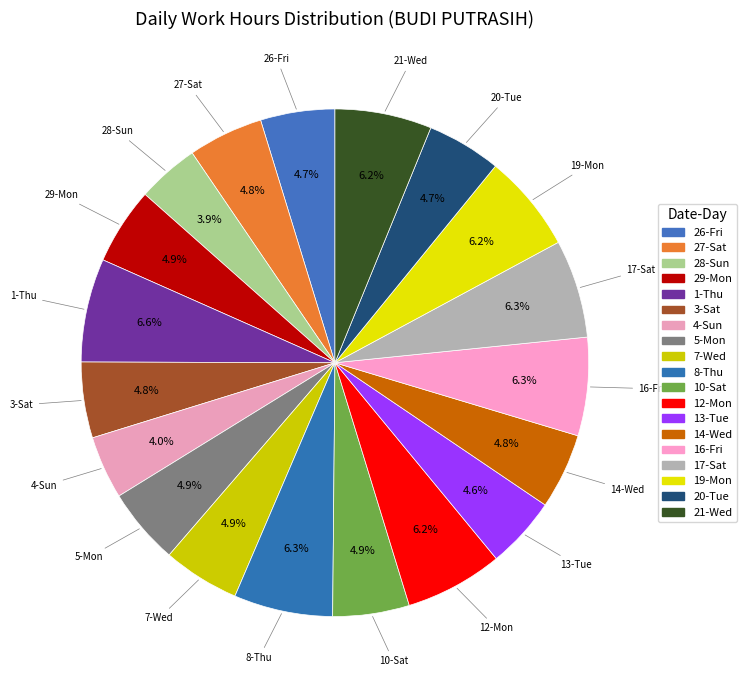

The 26-Fri slice represents 19% of the pie. True or false?

False